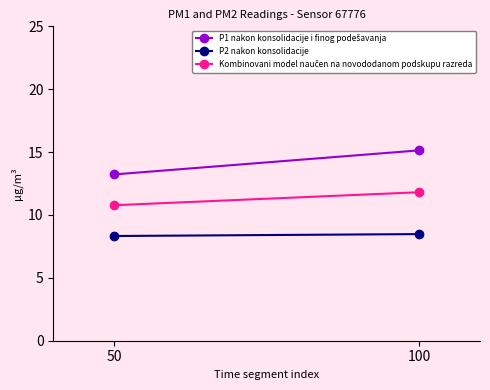

Between 100 and 50, which is larger?

100